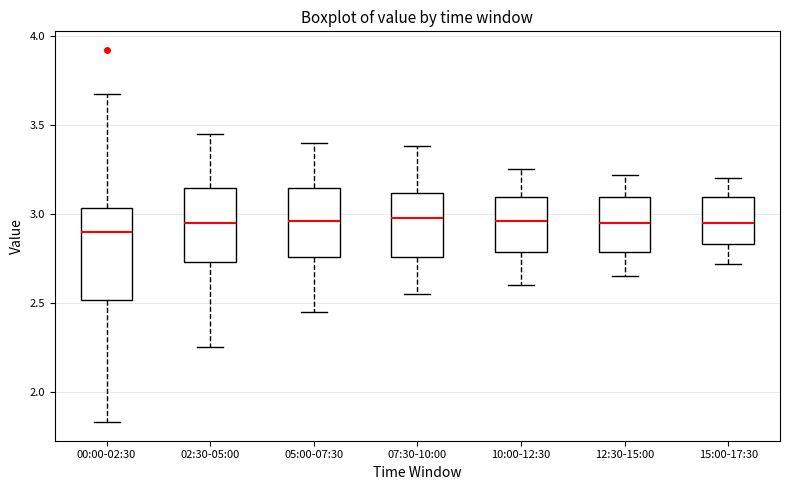

Reading left to right, transcribe this box plot: for each box, give where its median line is, the range the box spans, and where its two whiskers end, as read against the y-axis. The values are not printed on the chart, so give them approximately, as read against the axis.

00:00-02:30: median 2.90, box 2.50 to 3.05, whiskers 1.85 to 3.65
02:30-05:00: median 2.95, box 2.75 to 3.15, whiskers 2.25 to 3.45
05:00-07:30: median 2.95, box 2.75 to 3.15, whiskers 2.45 to 3.40
07:30-10:00: median 3.00, box 2.75 to 3.10, whiskers 2.55 to 3.40
10:00-12:30: median 2.95, box 2.80 to 3.10, whiskers 2.60 to 3.25
12:30-15:00: median 2.95, box 2.80 to 3.10, whiskers 2.65 to 3.20
15:00-17:30: median 2.95, box 2.85 to 3.10, whiskers 2.70 to 3.20